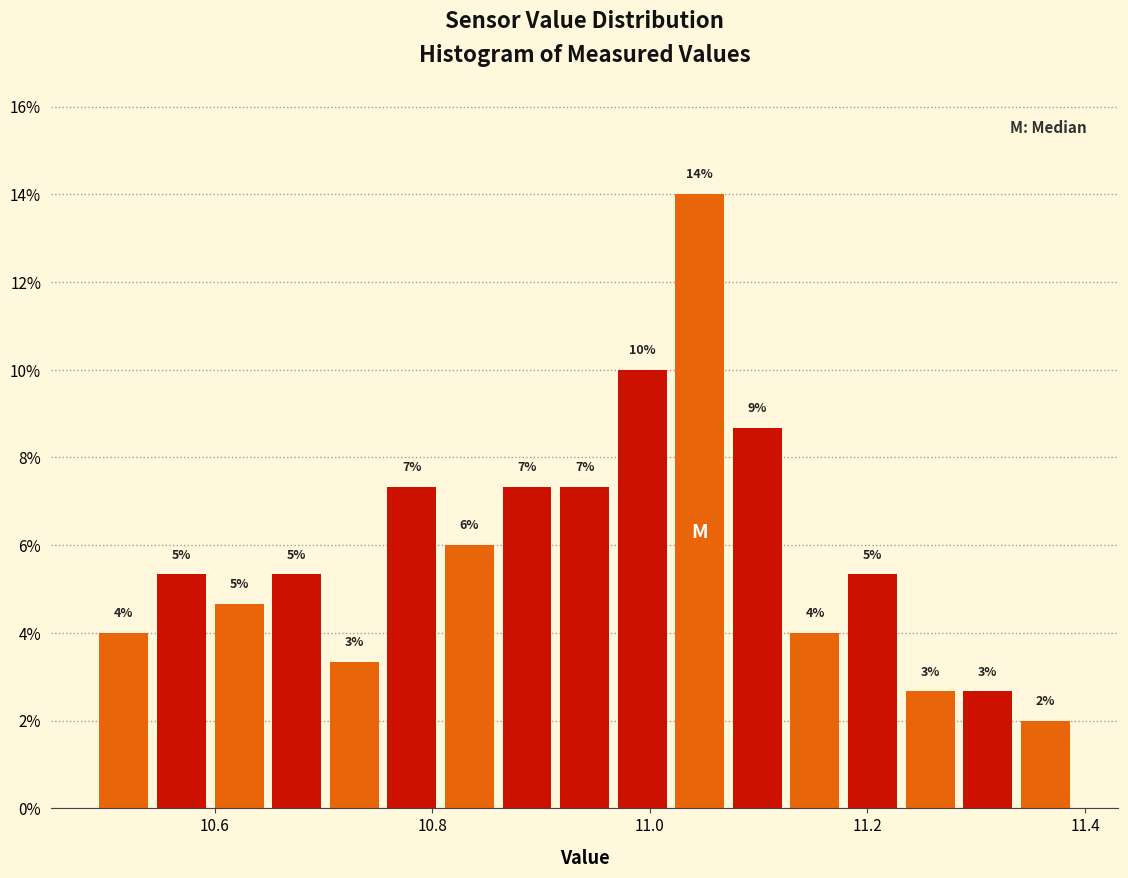

Around what value on the x-axis is the tallest bar? Give the approximate position of its centre, as read against the axis.

11.04